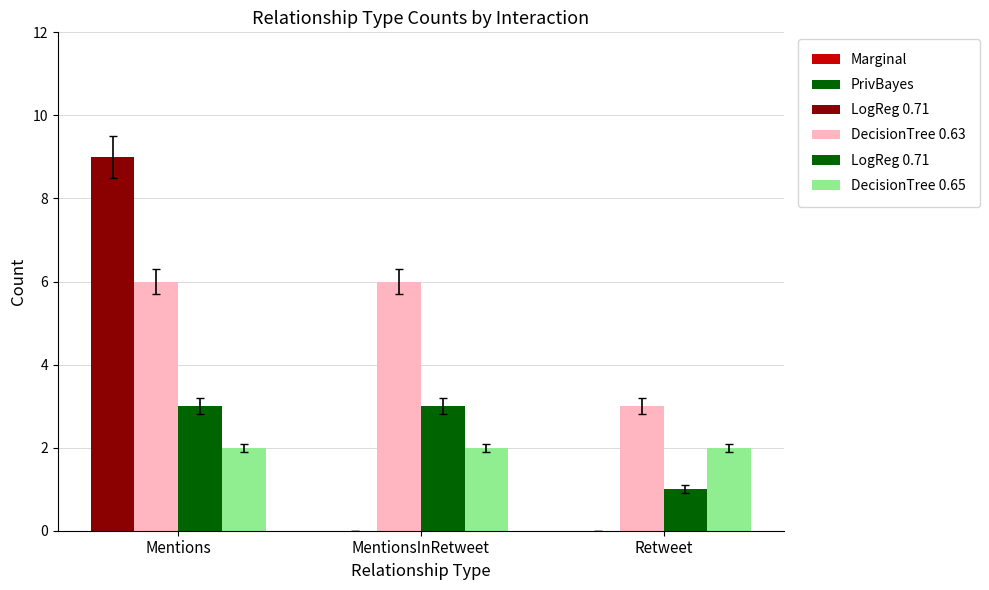

Which category has the highest value across all series?

Mentions